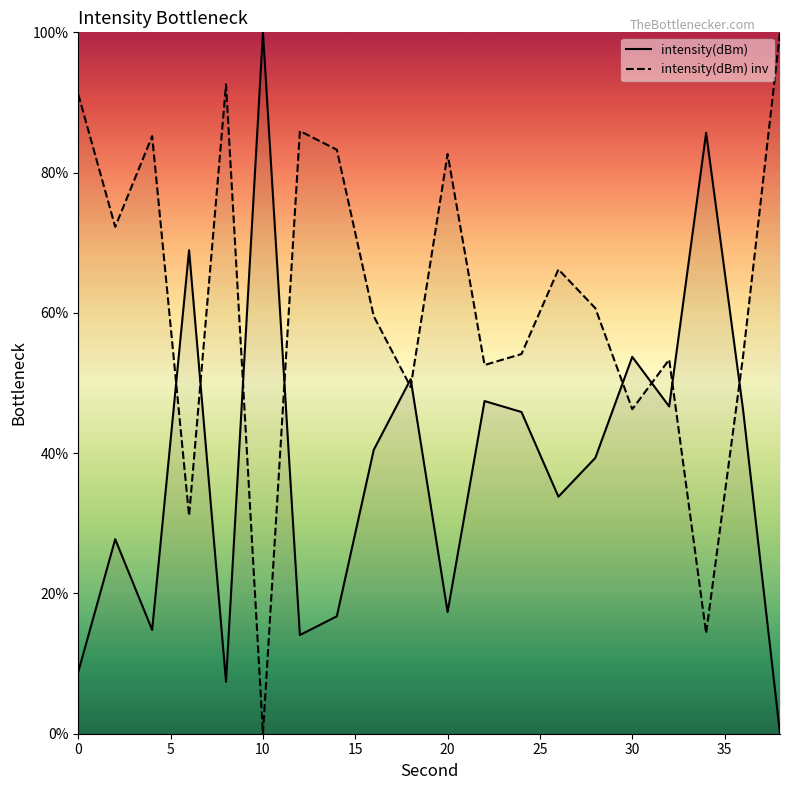

What is the maximum value for intensity(dBm) inv?

100.0